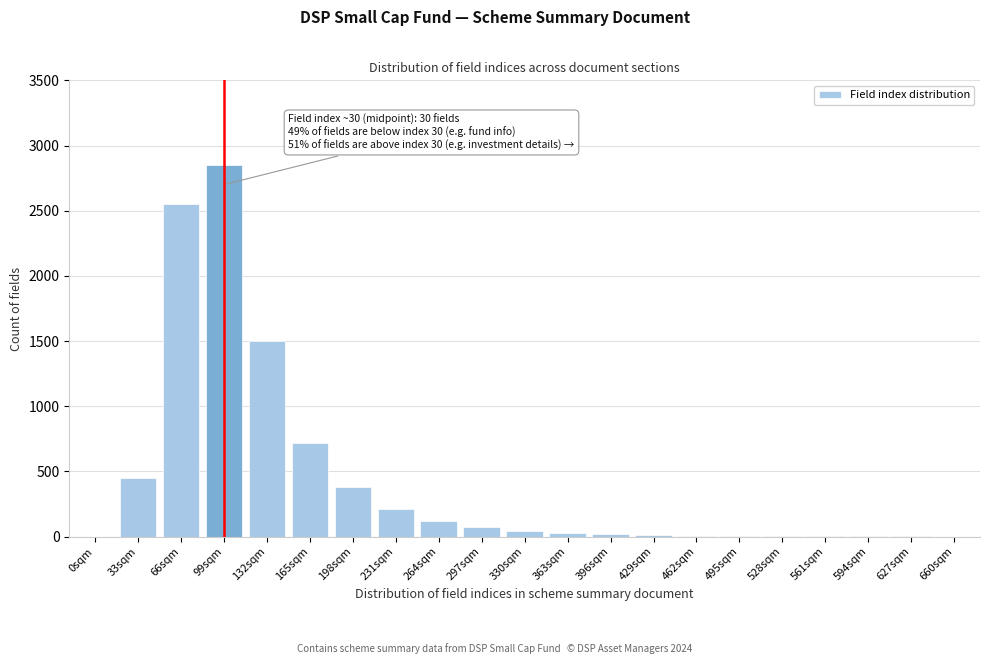

What is the greatest value displayed?

2850